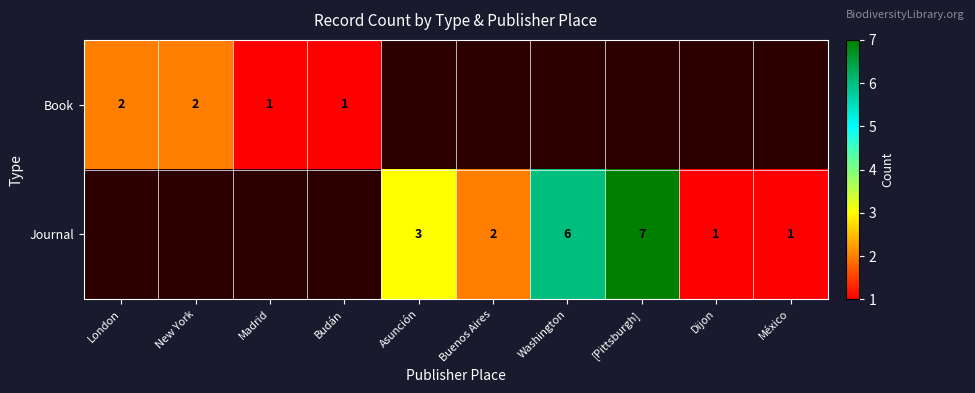

What is the sum of the Journal values at Buenos Aires and [Pittsburgh]?

9